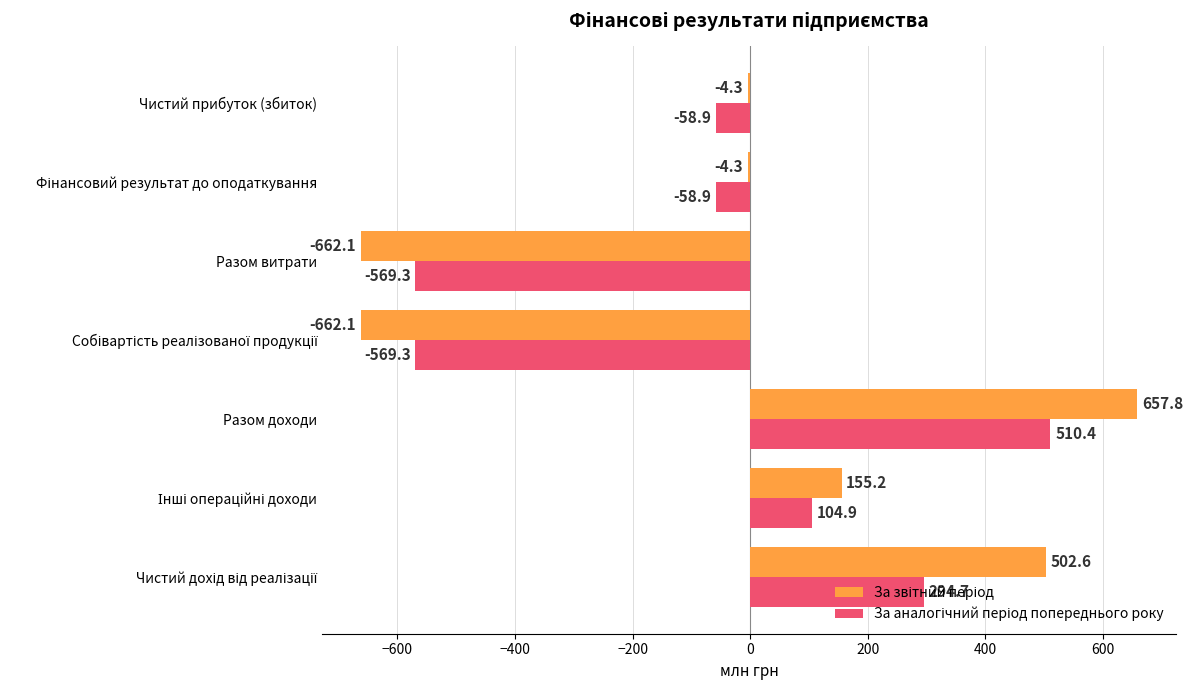

At which category is the sum across all series the highest?

Разом доходи